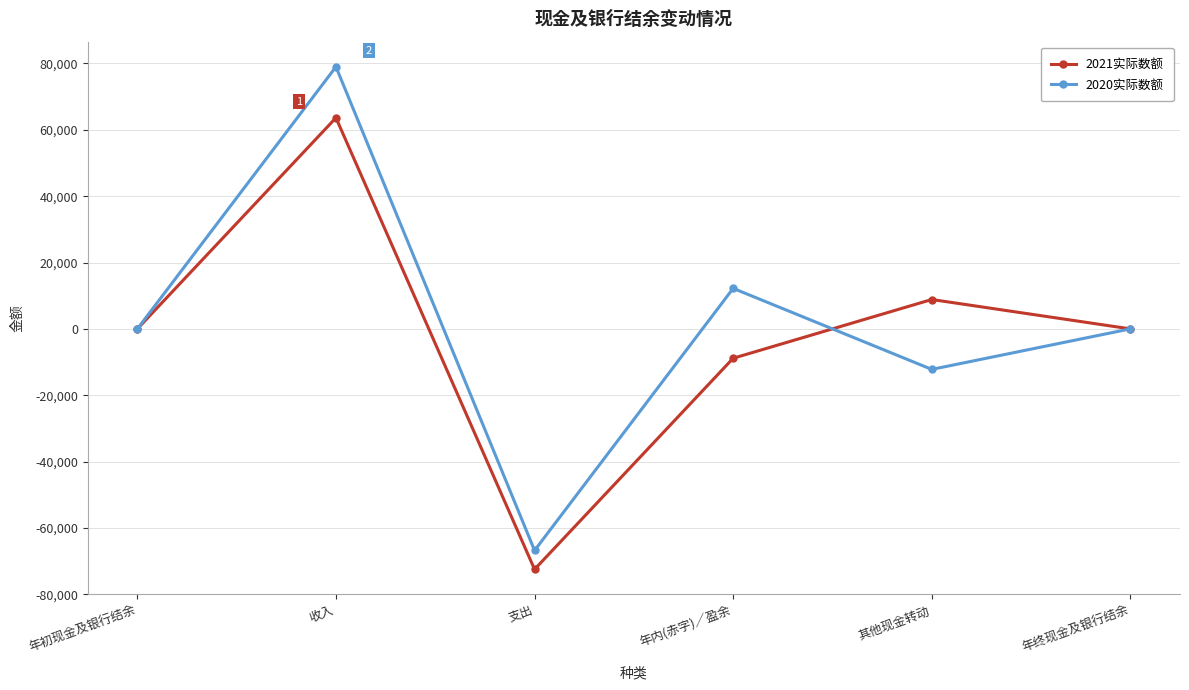

Between 收入 and 年终现金及银行结余, which series saw the biggest shift?

2020实际数额